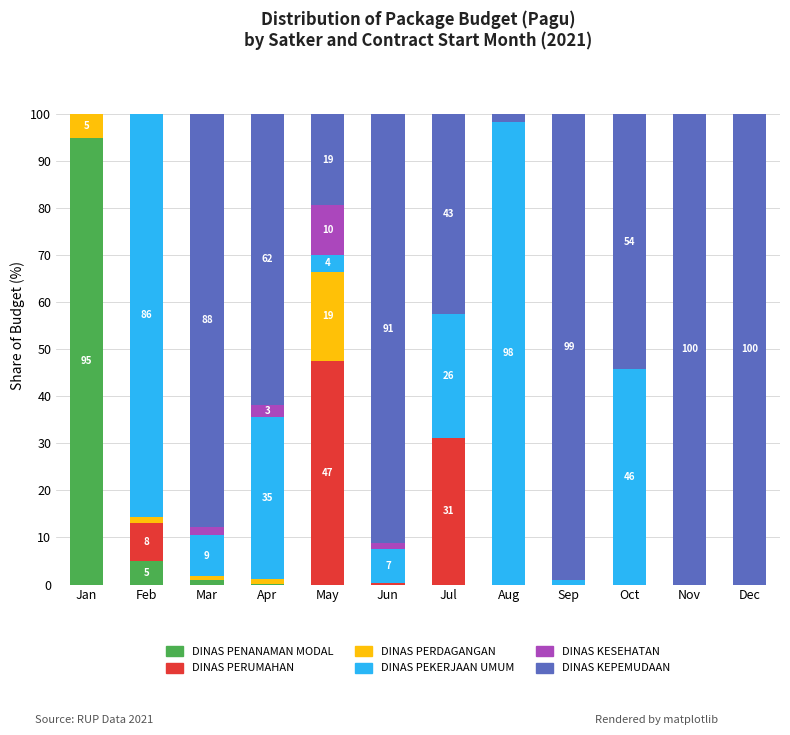

What are all the series names shown in the legend?

DINAS PENANAMAN MODAL, DINAS PERUMAHAN, DINAS PERDAGANGAN, DINAS PEKERJAAN UMUM, DINAS KESEHATAN, DINAS KEPEMUDAAN